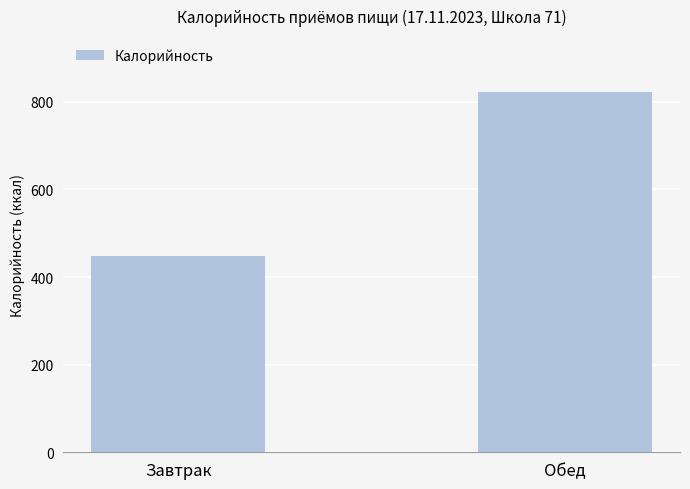

True or false: the data shows 611.8 at Завтрак.

False